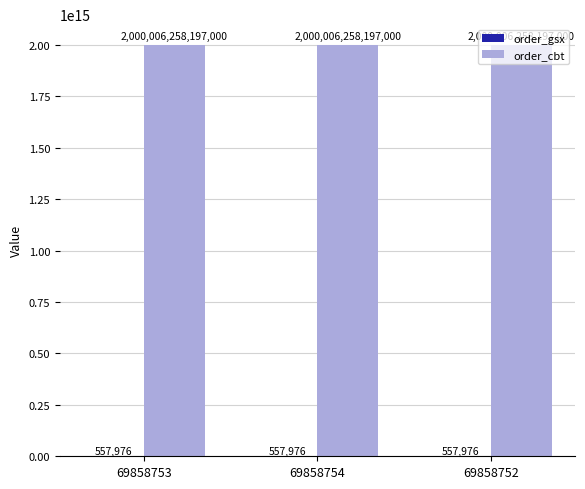

The order_cbt series shows 2000006258197000 at 69858752. True or false?

True